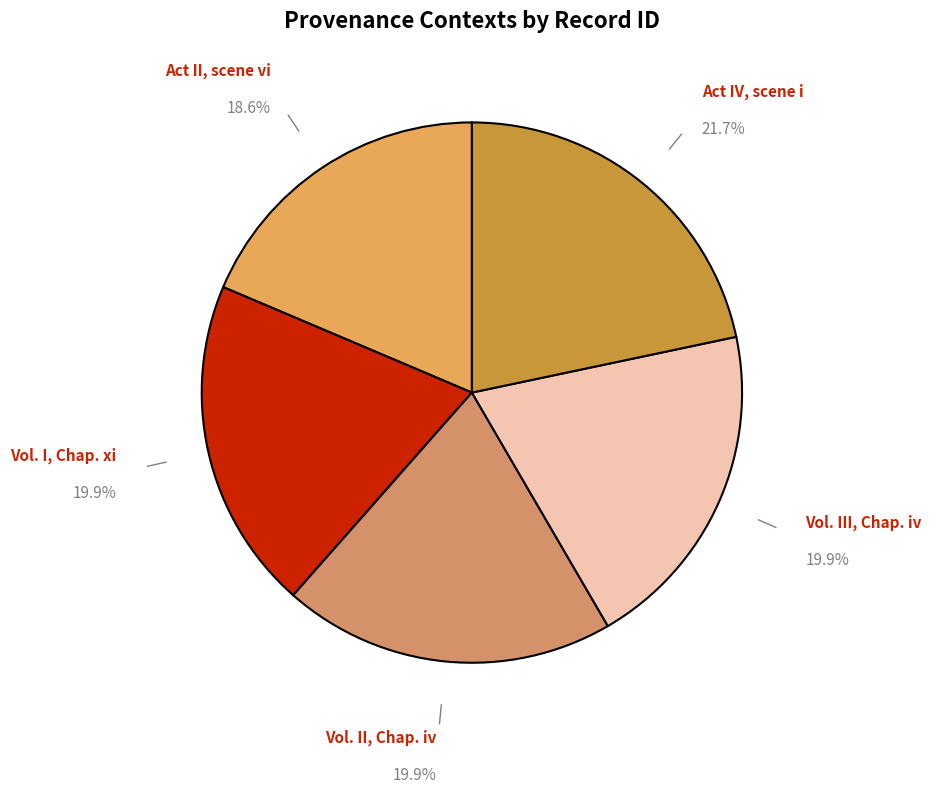

To the nearest percent, what is the difference between the largest and smallest slice percentages?

3%